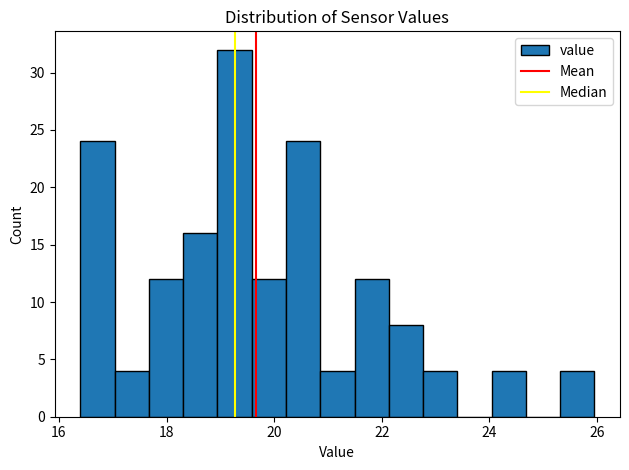

Read against the x-axis, roughly where is the centre of the tallest bar?

19.2